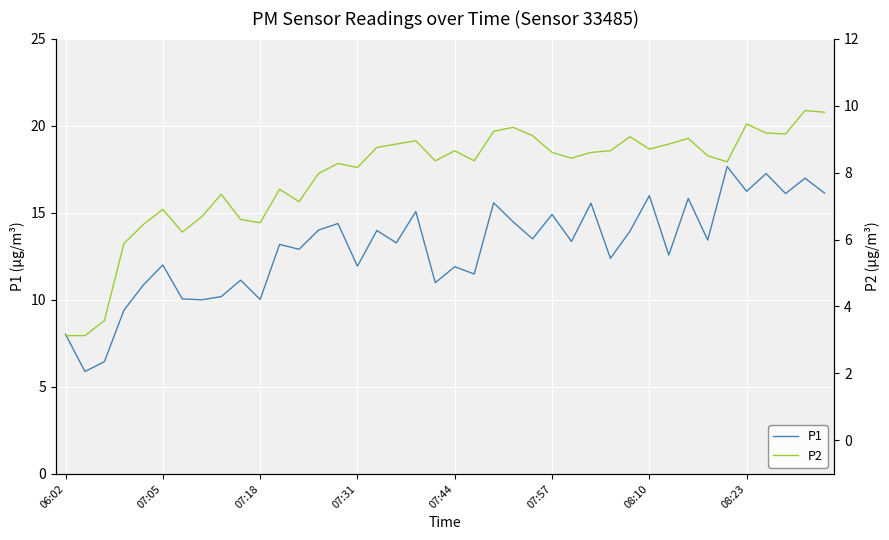

At how many categories does at least one series exceed 3?

40